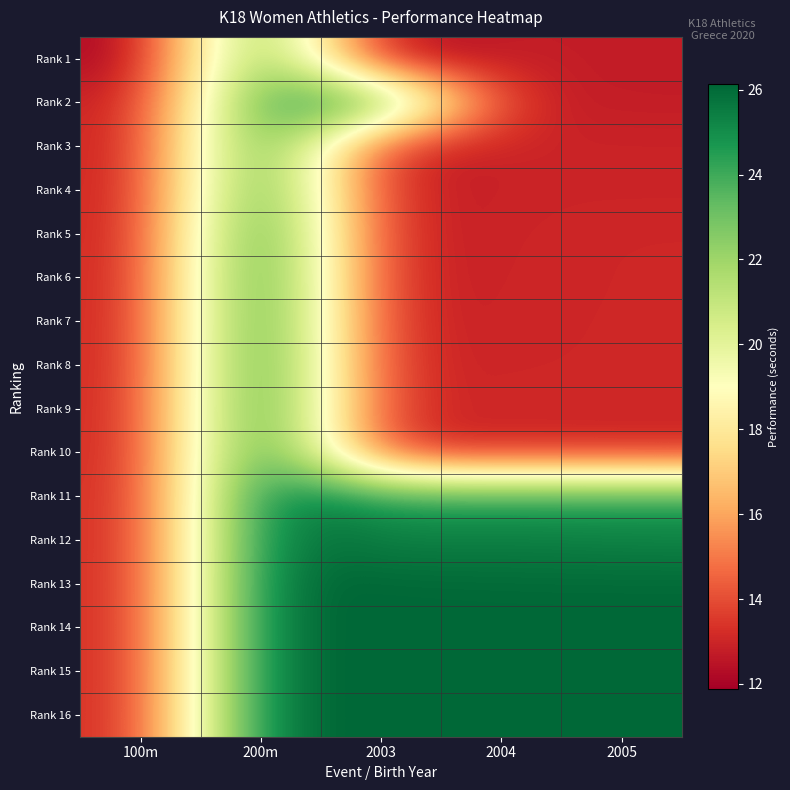

Rank the series by their maximum value, from lowest to highest.

Rank 1, Rank 2, Rank 3, Rank 4, Rank 5, Rank 6, Rank 7, Rank 8, Rank 9, Rank 10, Rank 11, Rank 12, Rank 13, Rank 14, Rank 15, Rank 16